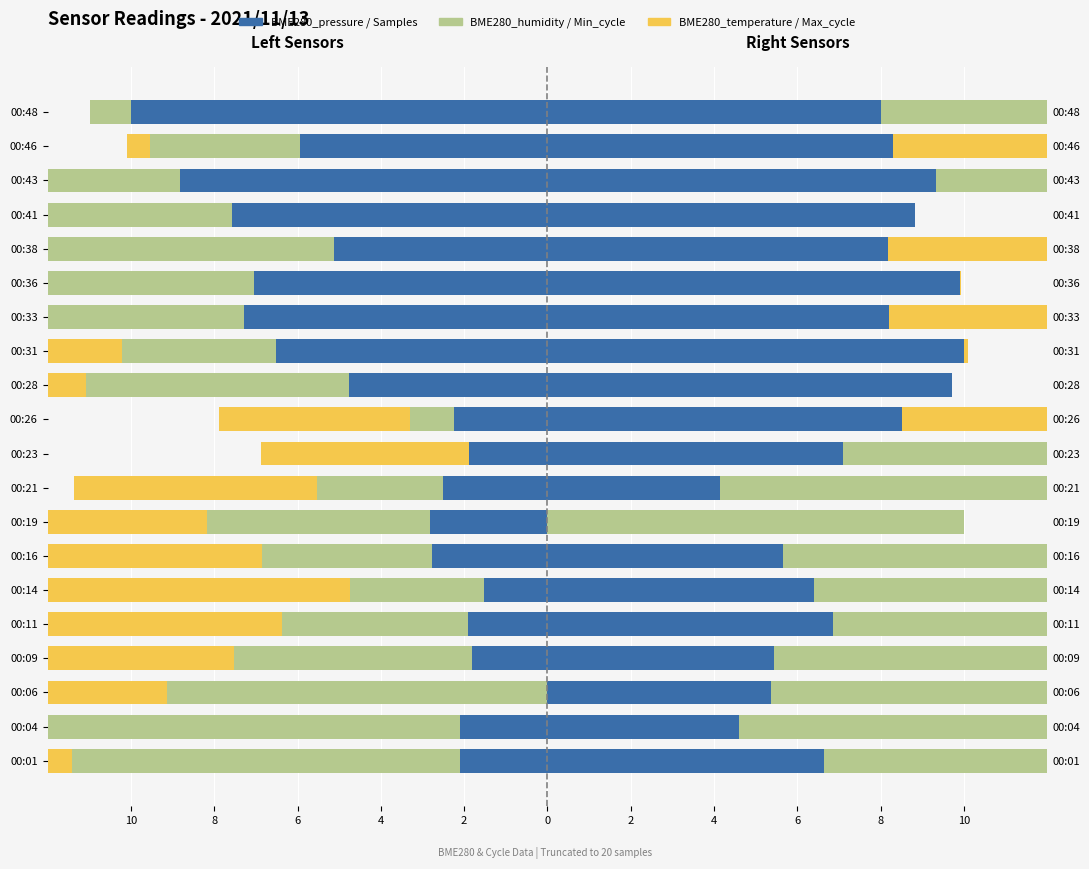

Which series has the largest total across all categories?

BME280_pressure